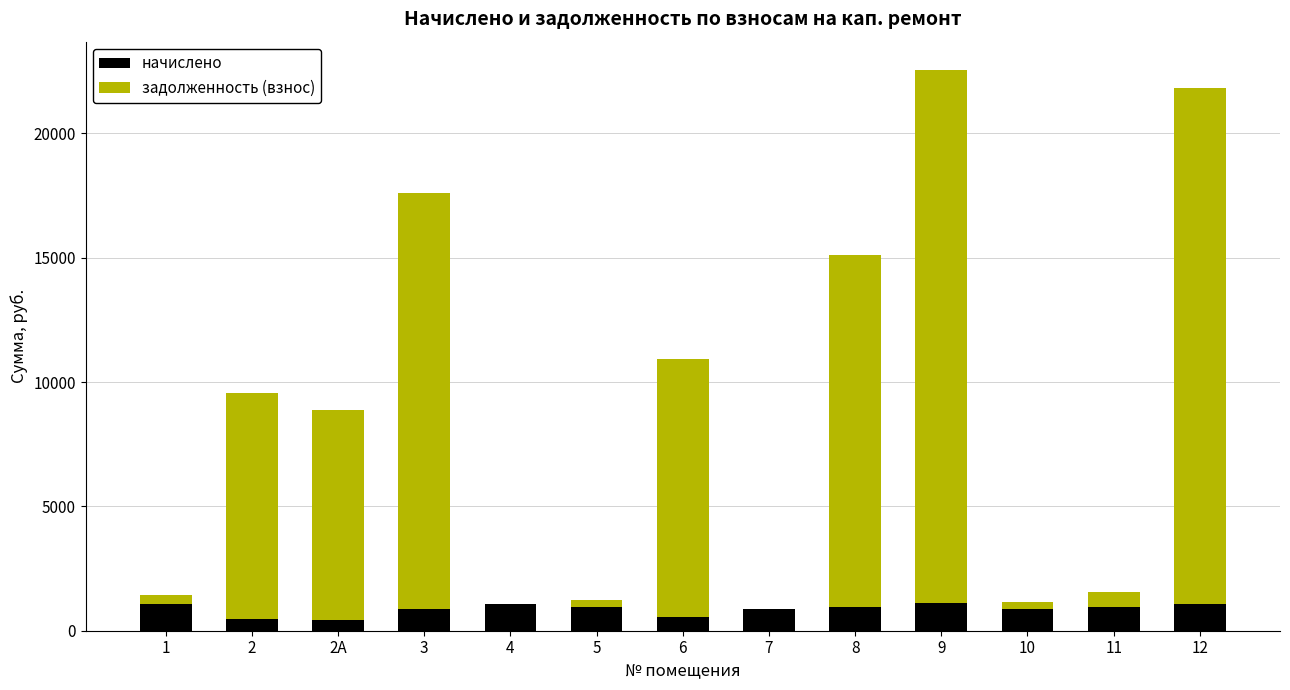

What is the maximum value for начислено?

1122.7